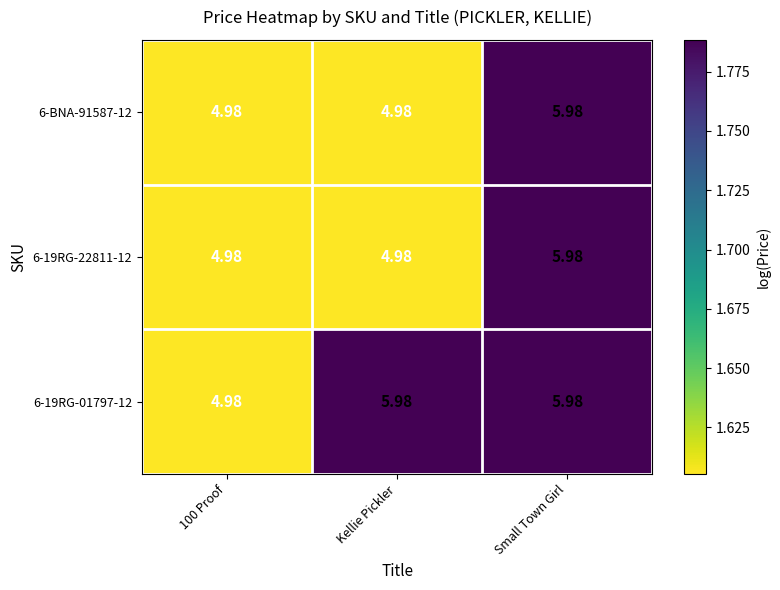

Is the value of 6-19RG-01797-12 at Small Town Girl greater than the value of 6-19RG-22811-12 at 100 Proof?

Yes